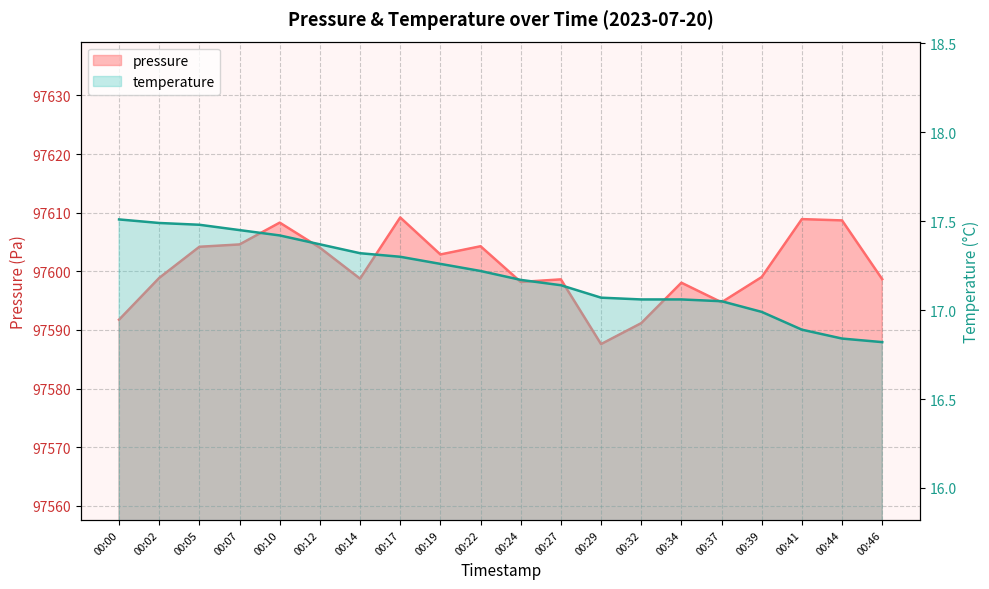

Rank the series by their average value, from highest to lowest.

pressure, temperature